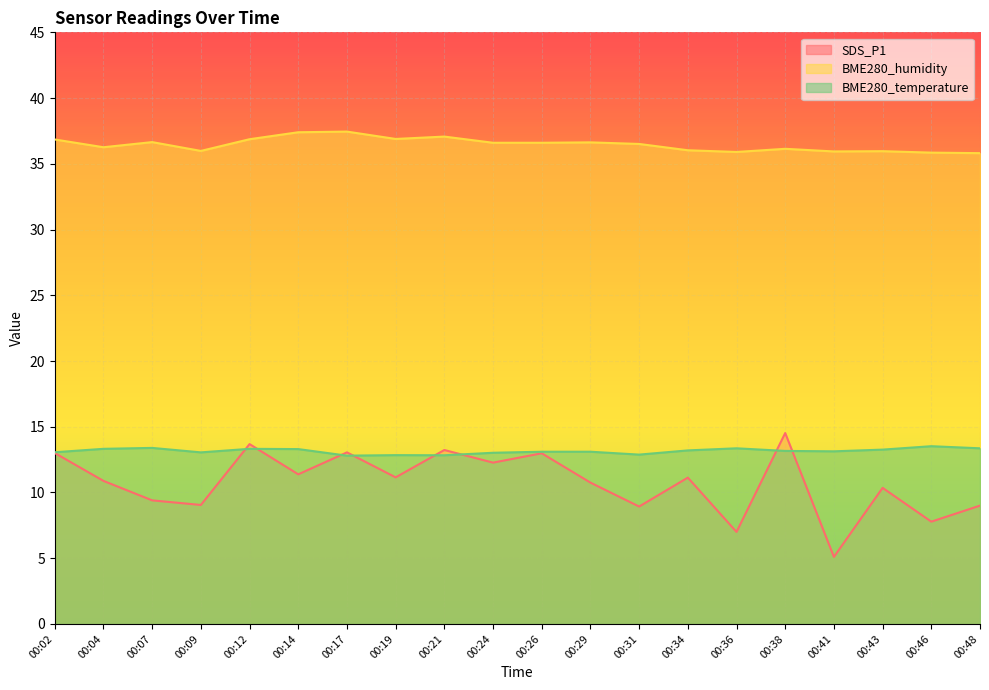

How many categories are shown in the chart?

20